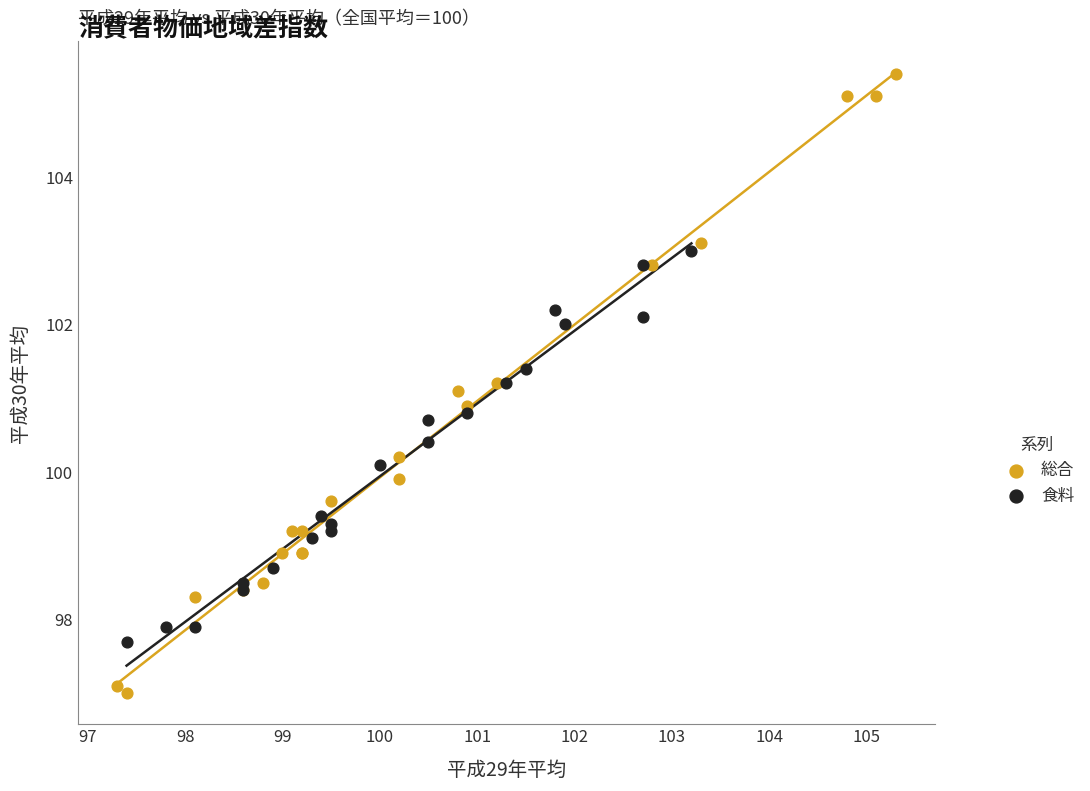

Which series contains the lowest Y value?

総合